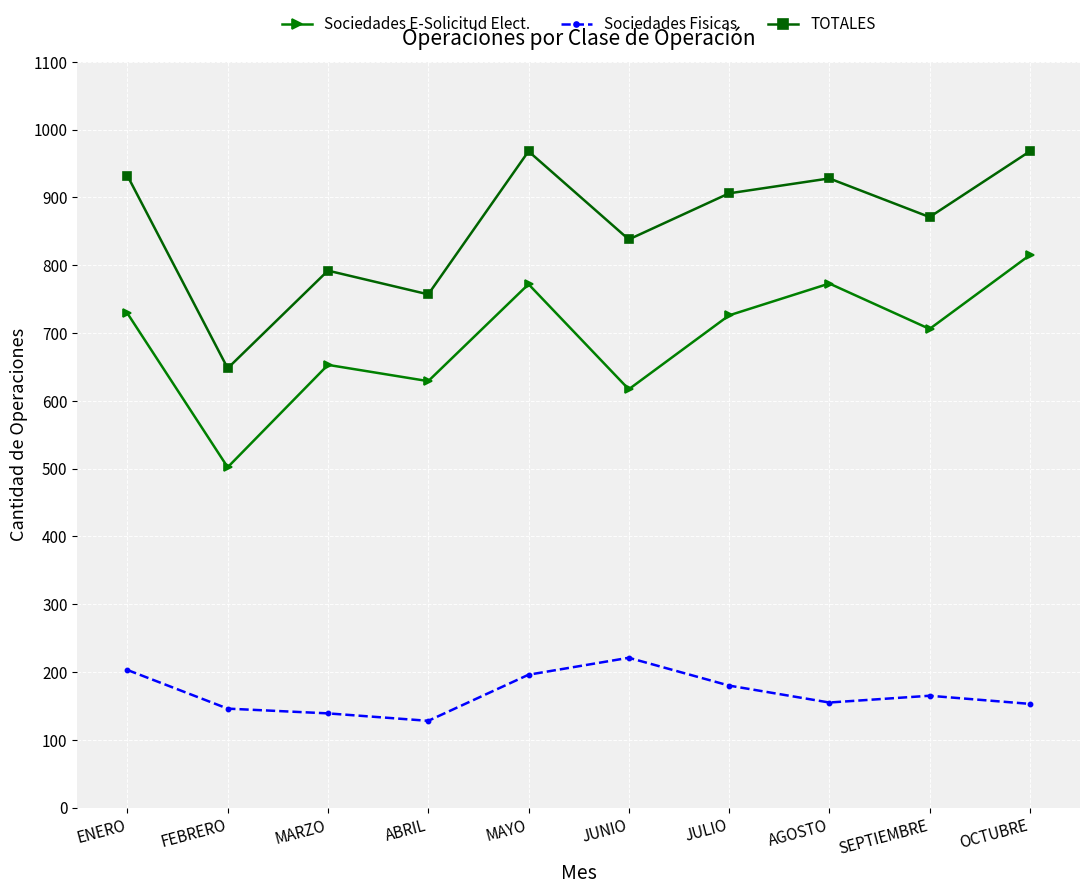

Which category has the highest value in the Sociedades E-Solicitud Elect. series?

OCTUBRE